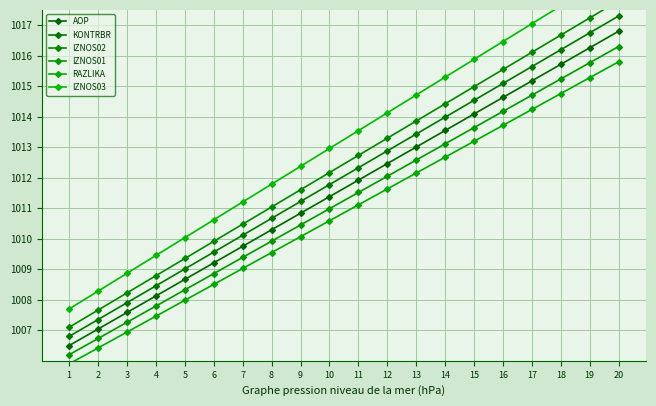

The IZNOS02 series shows 1014.4 at 14. True or false?

True